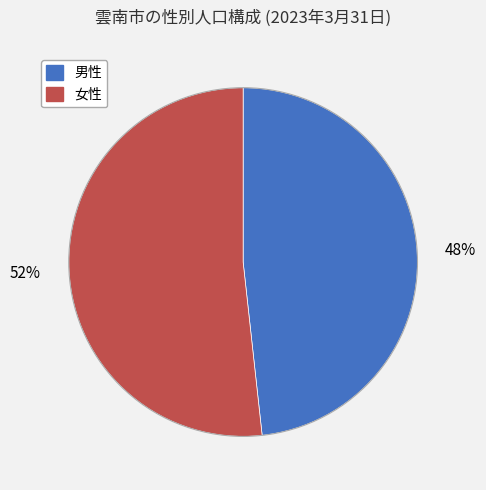

Approximately how many times larger is the value at 男性 compared to 女性?

0.9